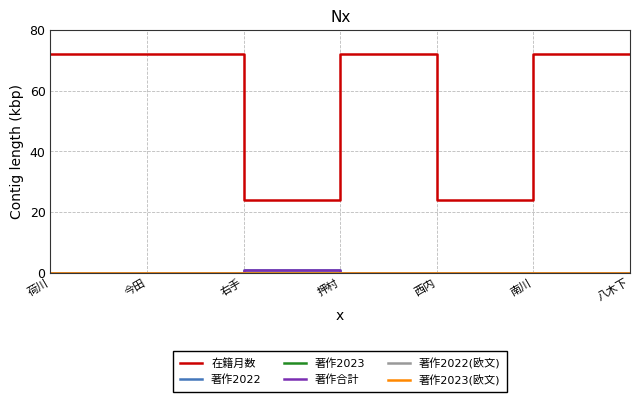

At which category is the sum across all series the highest?

荷川